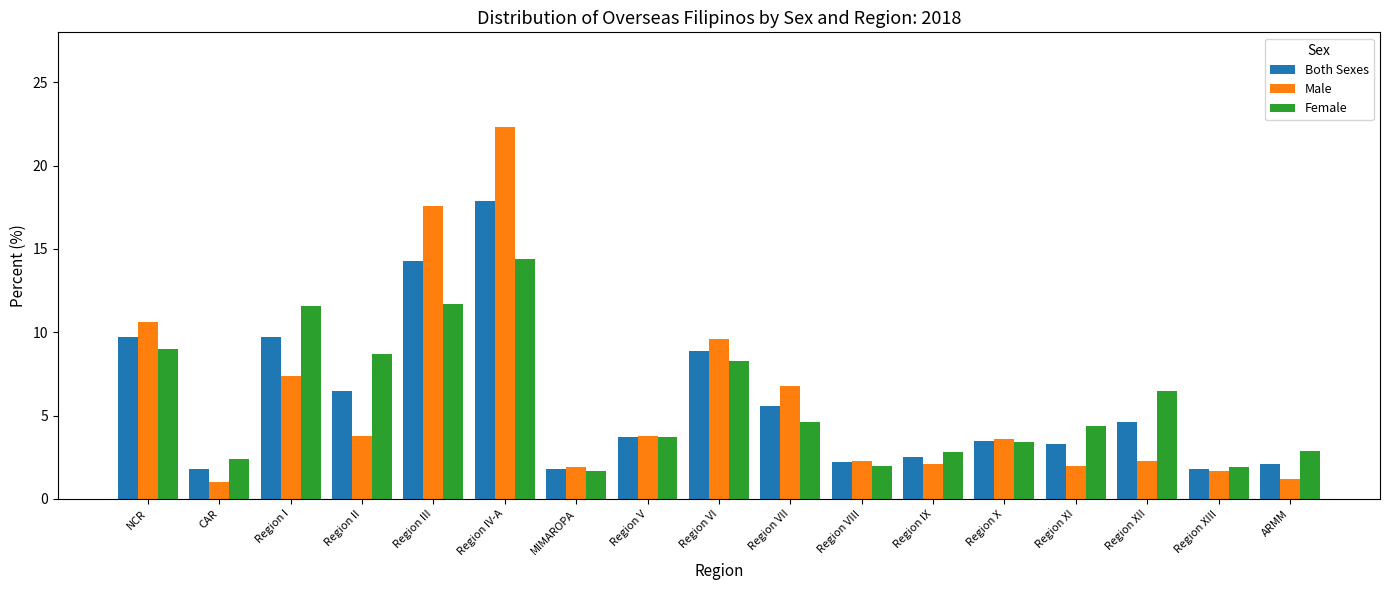

What is the average value of the Female series?

5.9